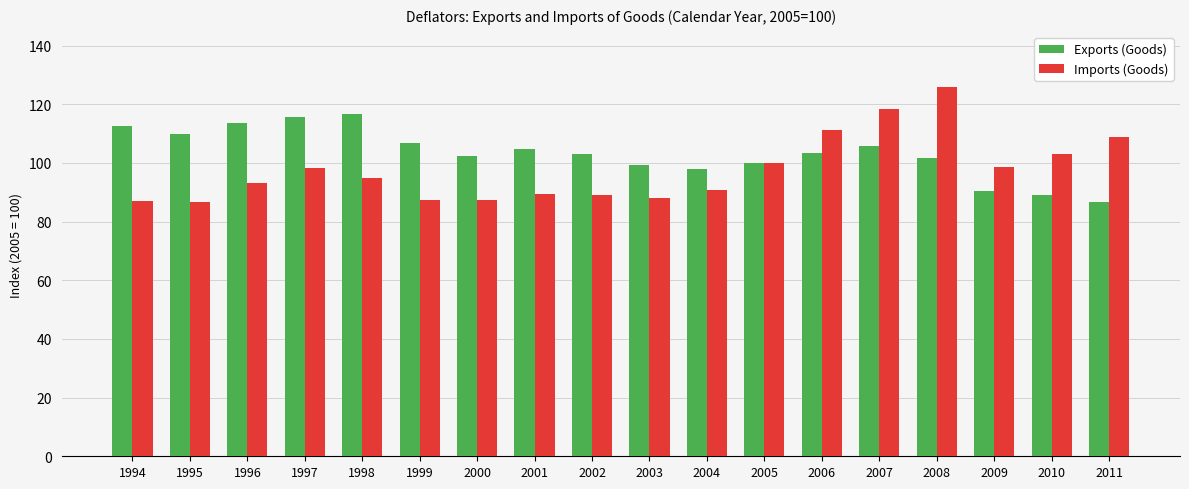

How many values in the Imports (Goods) series are below 95?

9